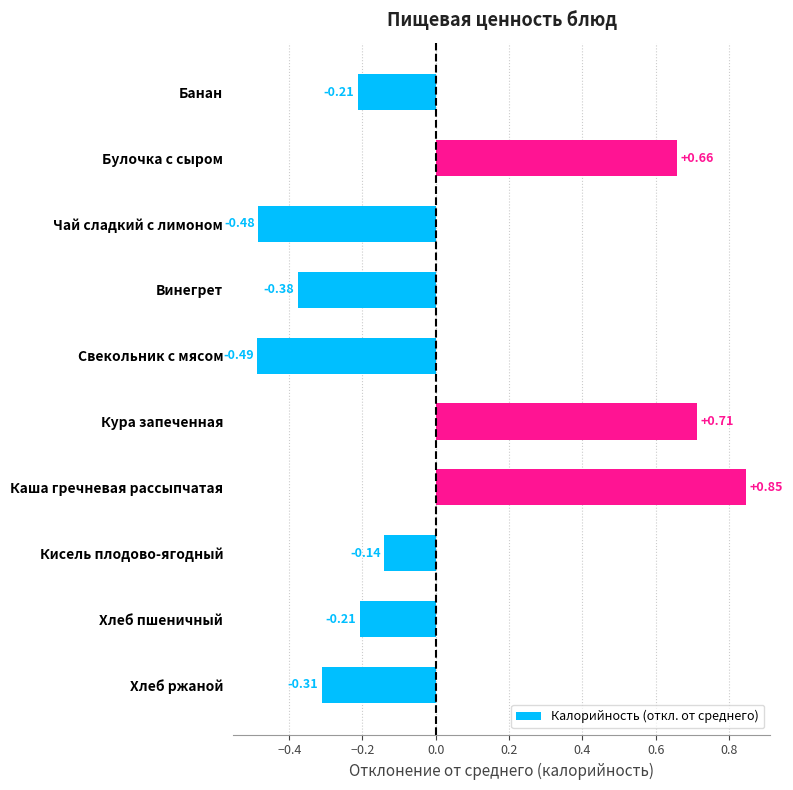

What is the difference between the values at Кисель плодово-ягодный and Каша гречневая рассыпчатая?

1.0